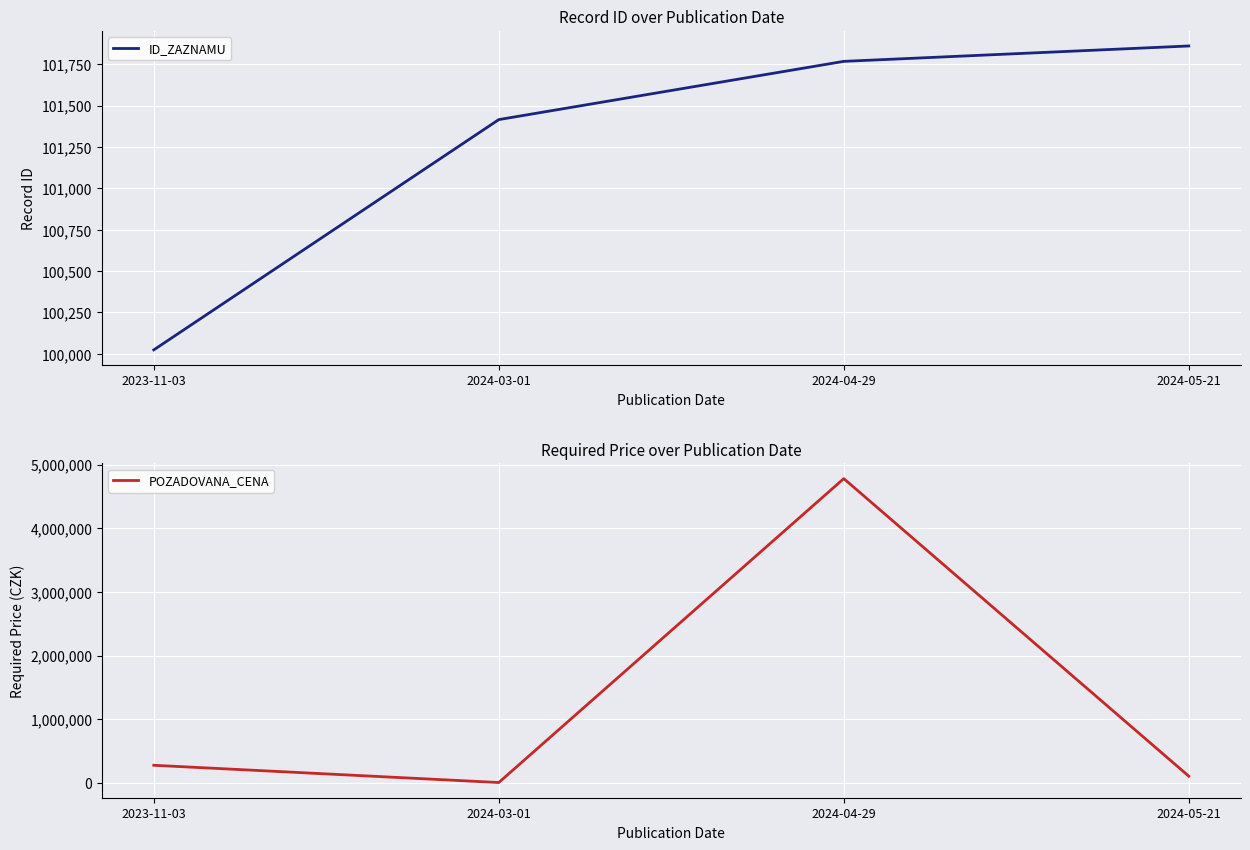

Reading left to right, extract all data points from this chart.

ID_ZAZNAMU: 100024.0	101416.0	101768.0	101861.0
POZADOVANA_CENA: 277199.9	6300.0	4779860.0	106000.0